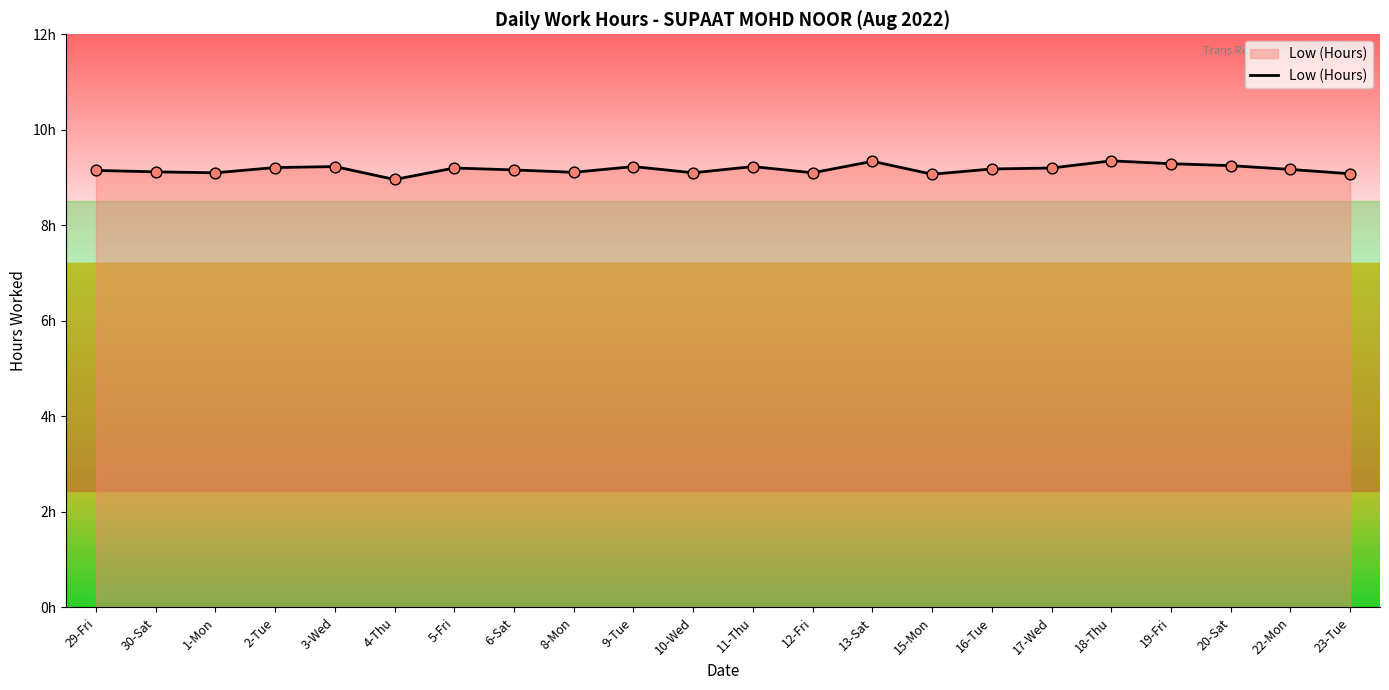

Between 18-Thu and 11-Thu, which is larger?

18-Thu